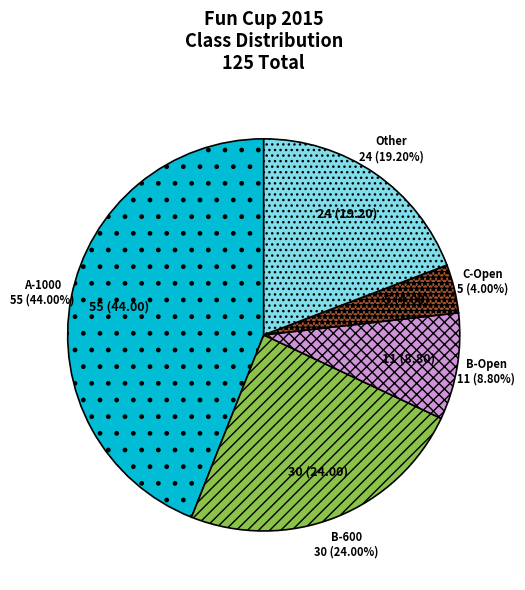

What percentage is NOT represented by B-600?

76.0%